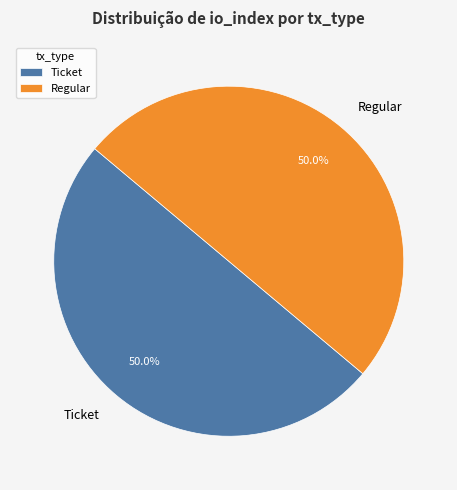

To the nearest percent, what is the difference between the largest and smallest slice percentages?

0%